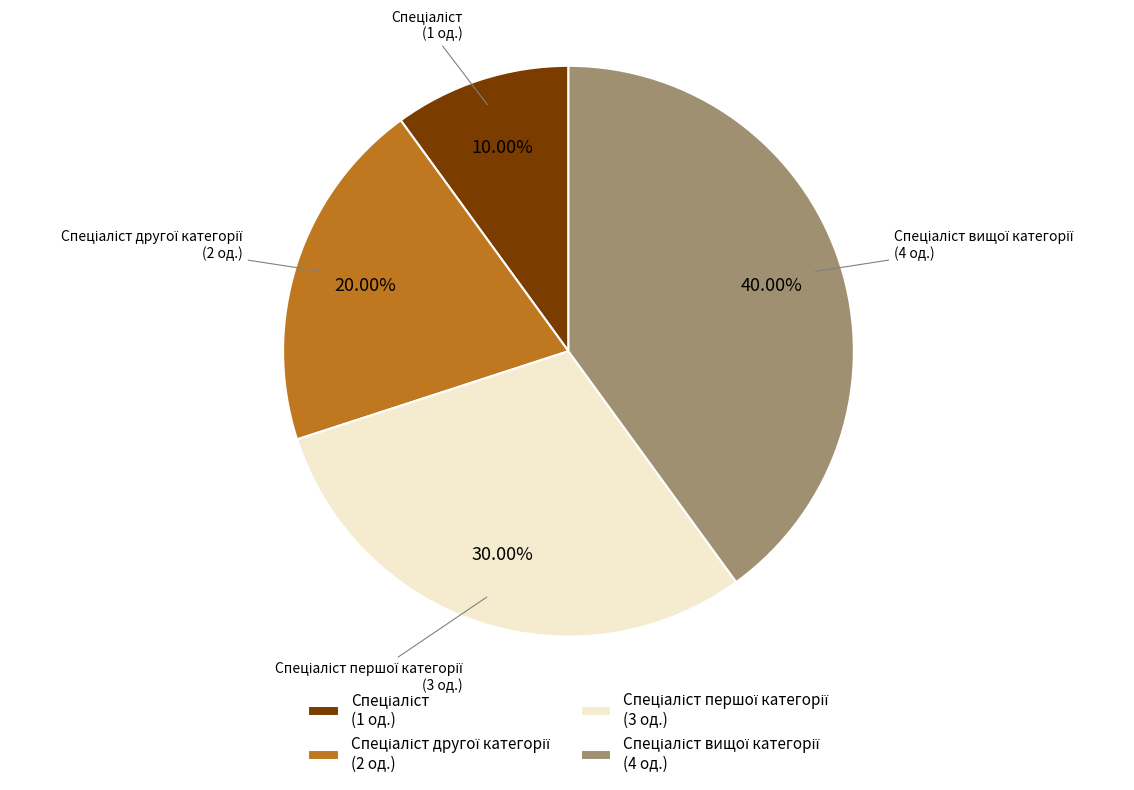

Is there any slice that represents more than half of the pie?

No